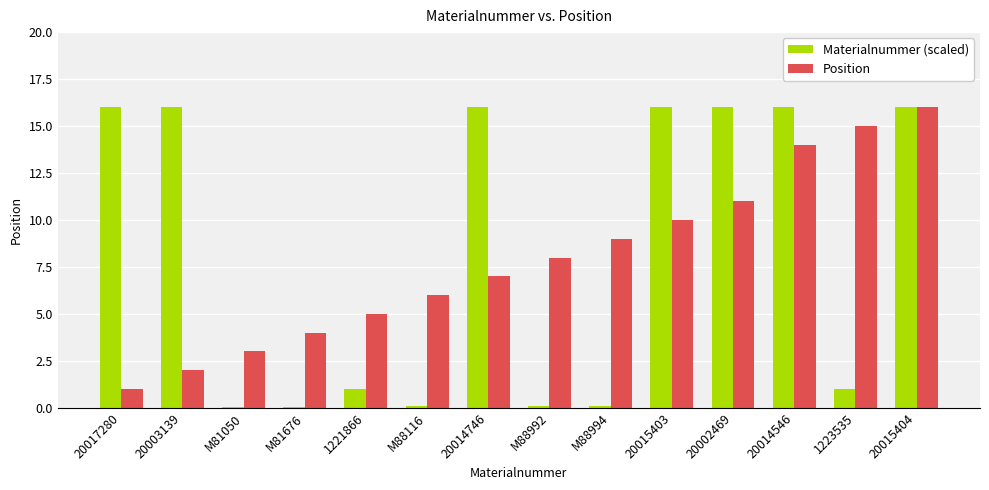

How many bars are there in total?

28